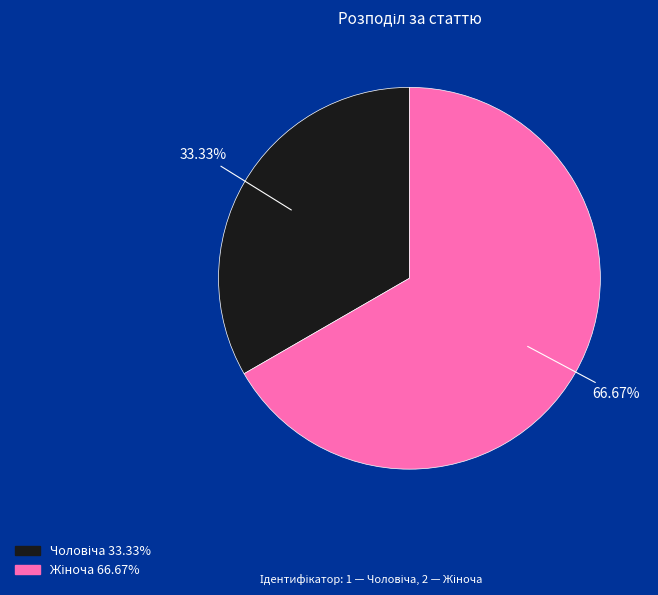

Is there a majority slice in this chart?

Yes